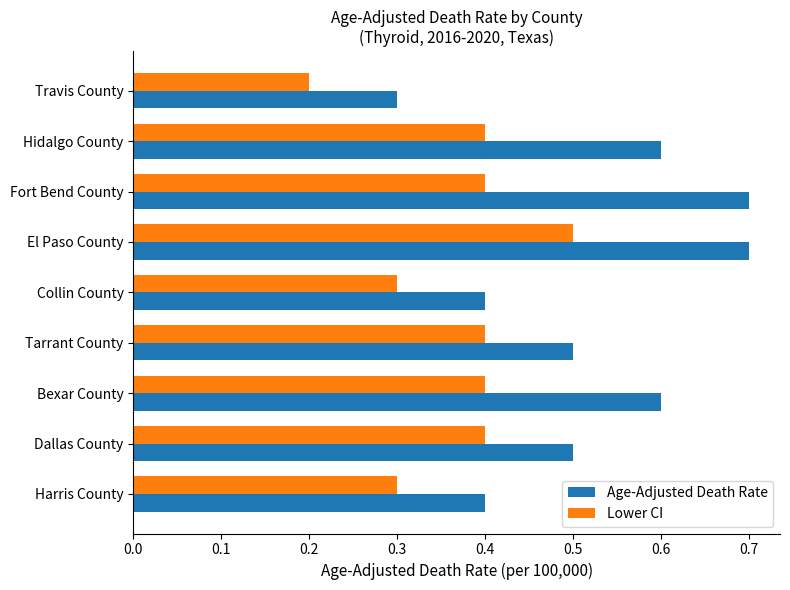

What is the maximum value for Age-Adjusted Death Rate?

0.7